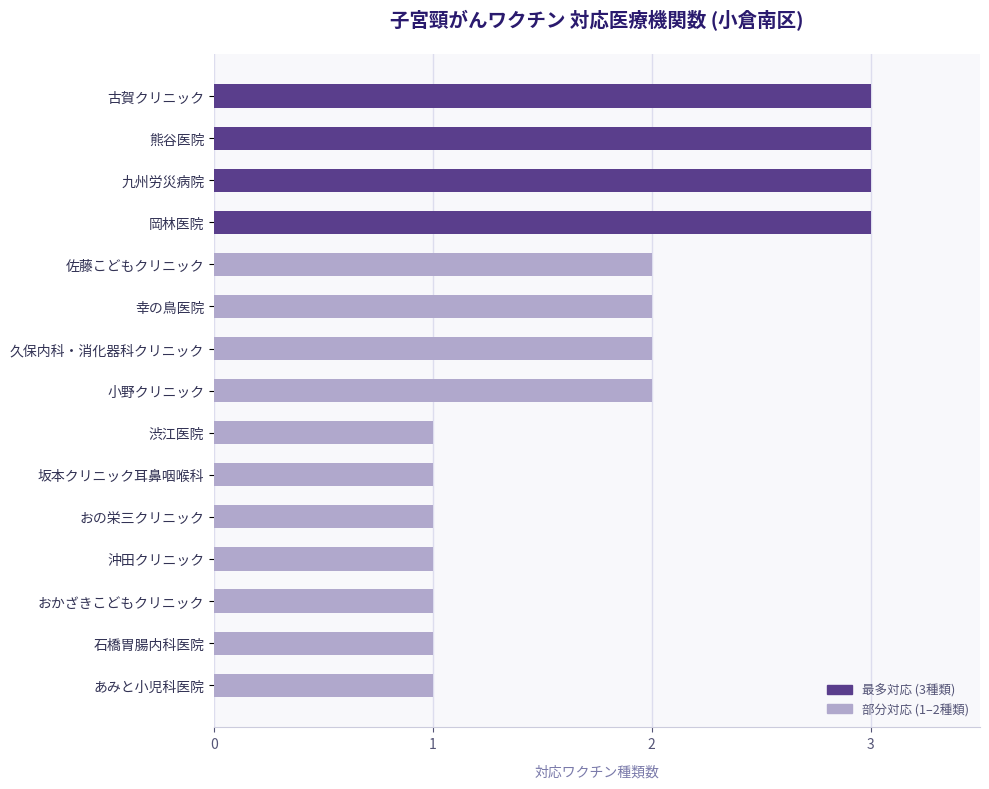

What is the ratio of the value at 幸の鳥医院 to the value at 古賀クリニック?

0.7